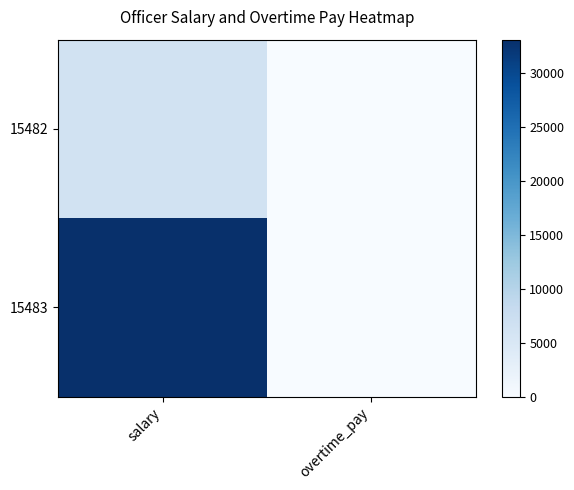

At which label is 15482 closest to 3172?

overtime_pay